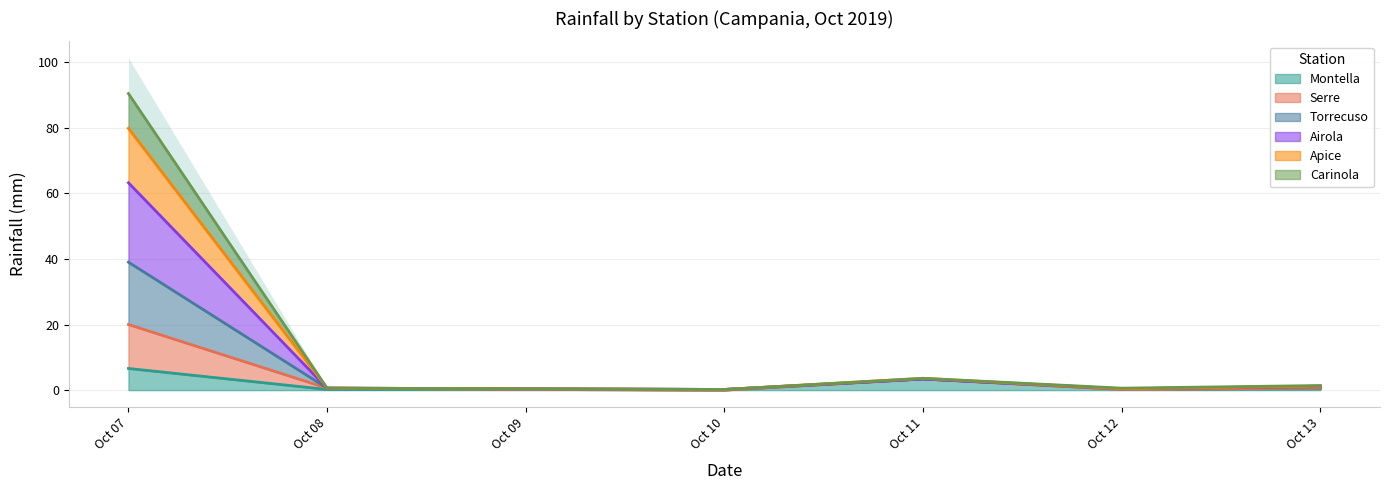

The Montella series shows 0.2 at Oct 09. True or false?

True